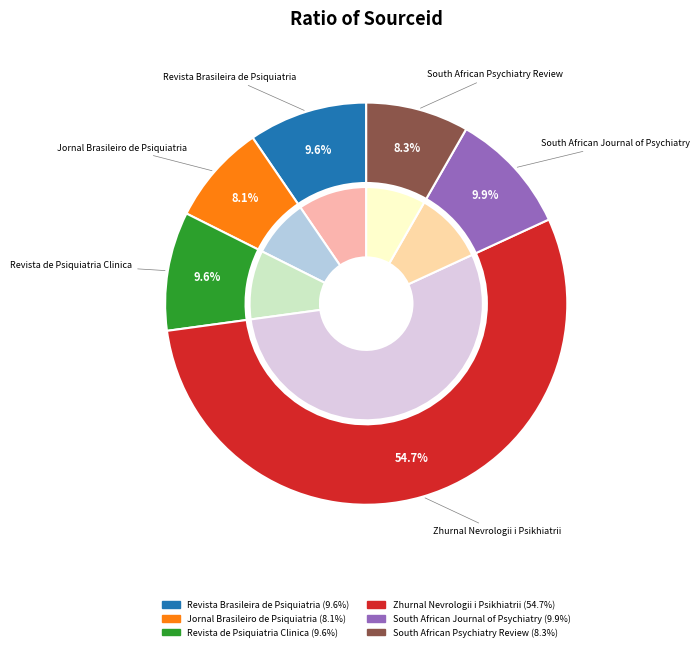

Which slice represents more than half of the pie?

Zhurnal Nevrologii i Psikhiatrii